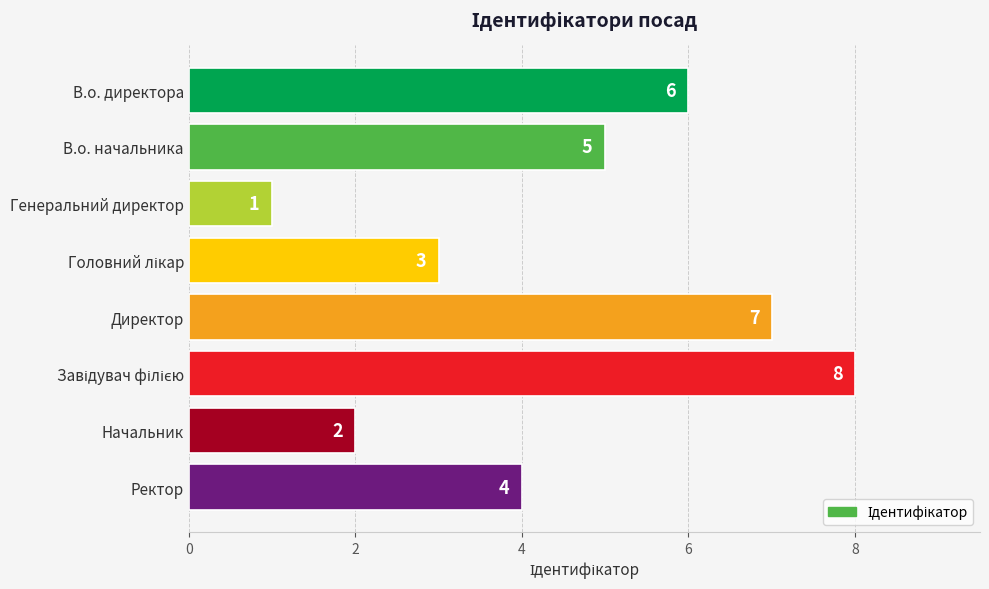

What is the difference between the values at Генеральний директор and В.о. начальника?

4